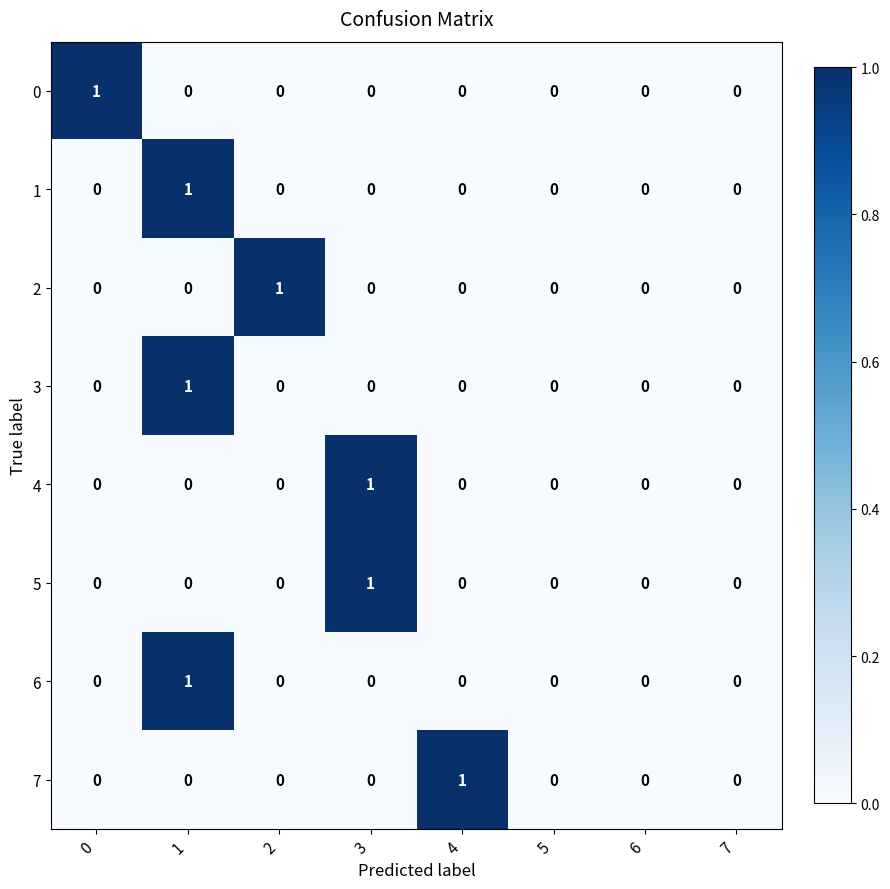

Count the 6 values in the range 0 to 1.

8